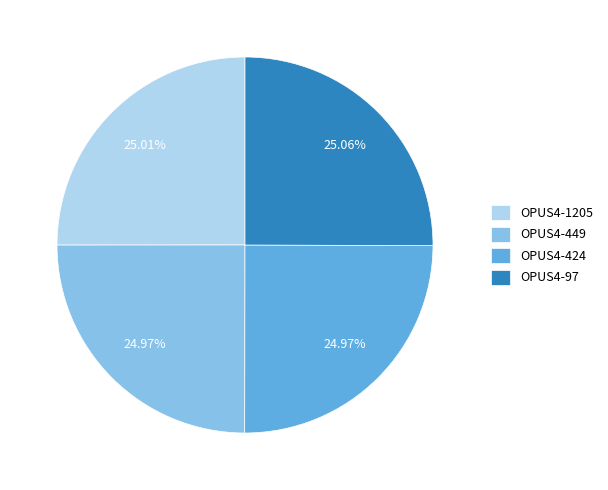

Is there a majority slice in this chart?

No